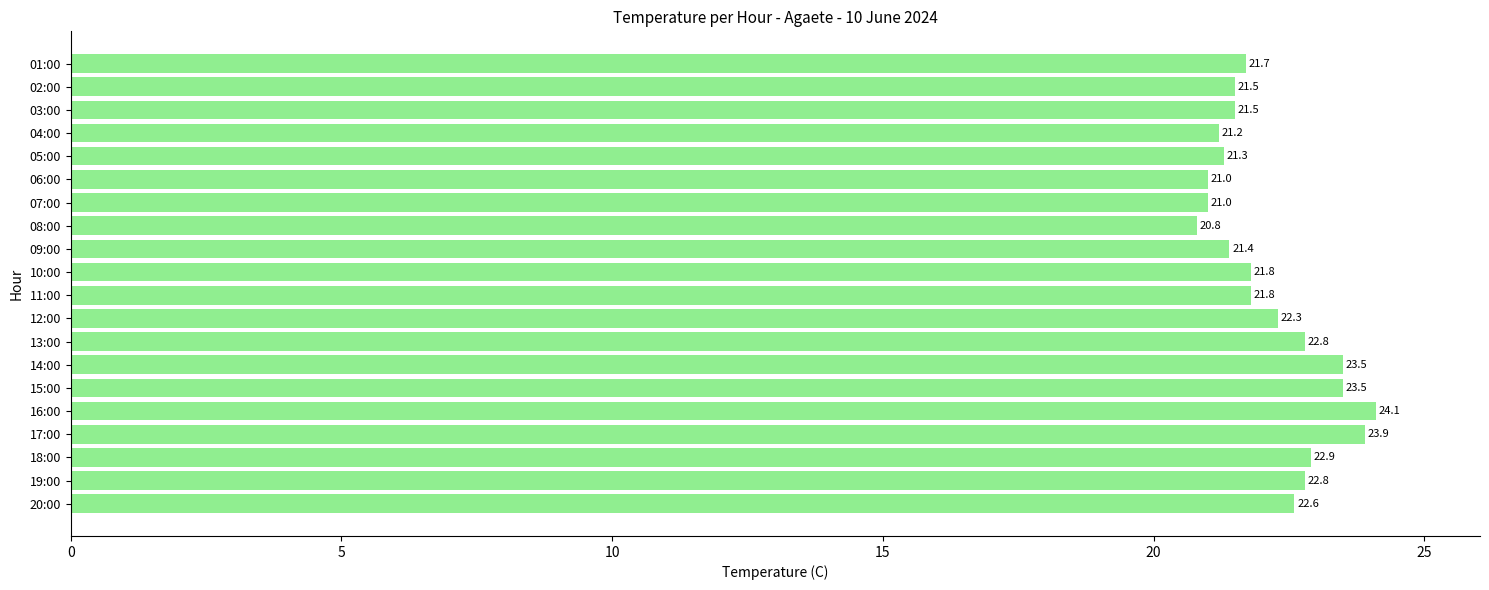

What is the difference between the second highest and second lowest values?

2.9